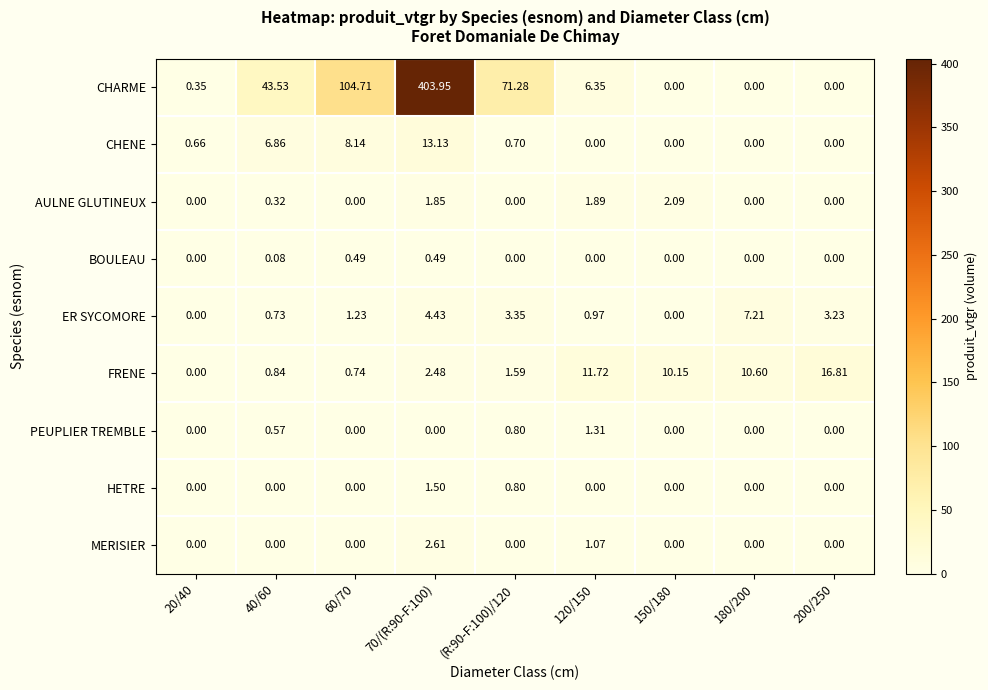

List the series in order of their peak value, lowest first.

BOULEAU, PEUPLIER TREMBLE, HETRE, AULNE GLUTINEUX, MERISIER, ER SYCOMORE, CHENE, FRENE, CHARME